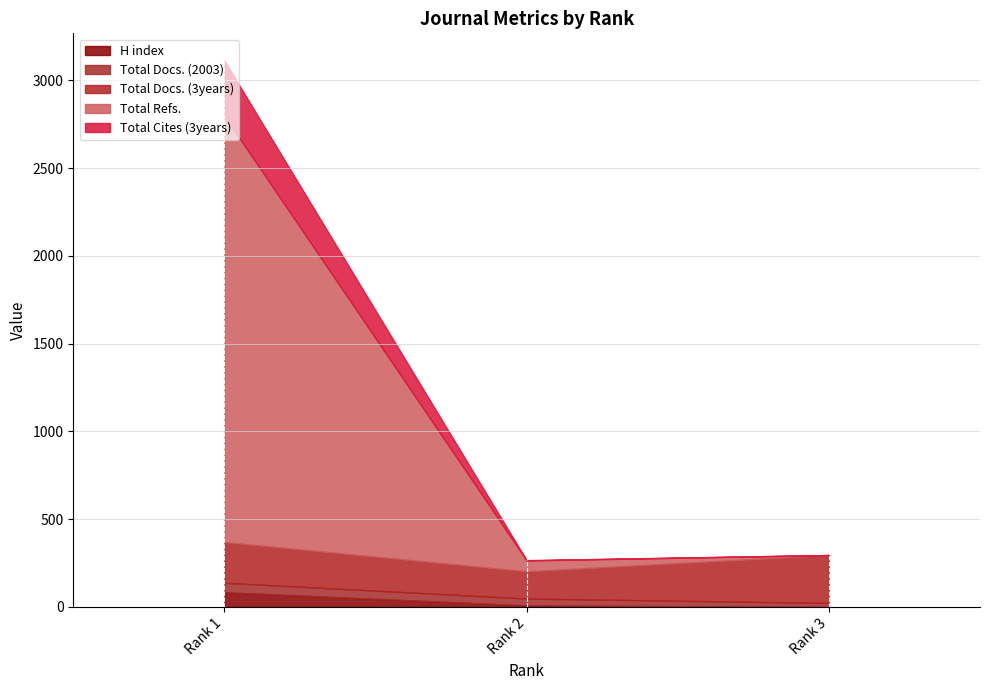

The Total Cites (3years) series shows 0 at Rank 3. True or false?

True